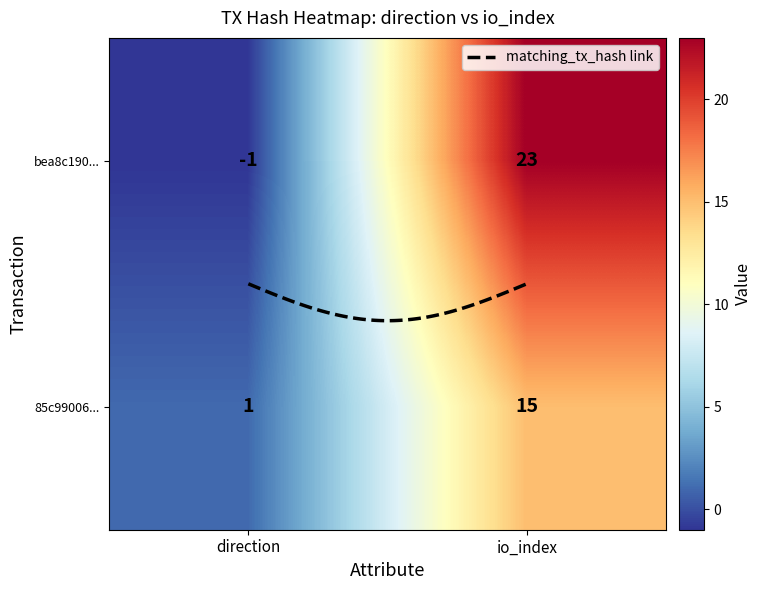

What is the difference between the 85c99006db2647630353d1b7623eddbddcc3edd values at 1 and 0?

14